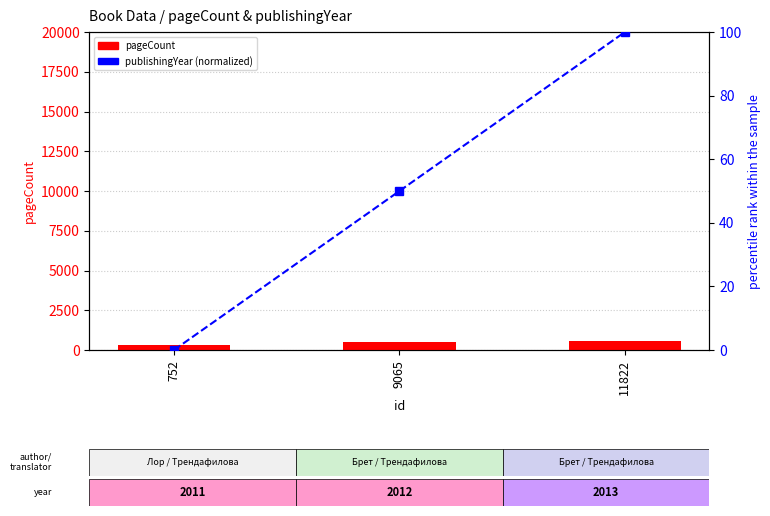

Reading left to right, extract all data points from this chart.

pageCount: 312	472	584
publishingYear (normalized): 0	50	100